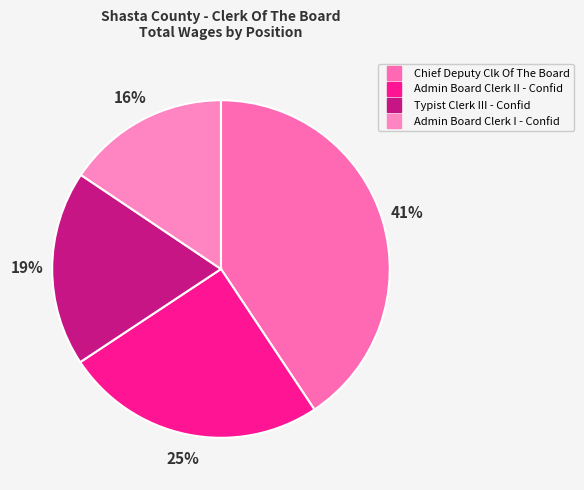

What percentage do Chief Deputy Clk Of The Board and Admin Board Clerk I - Confid together represent?

56.2%